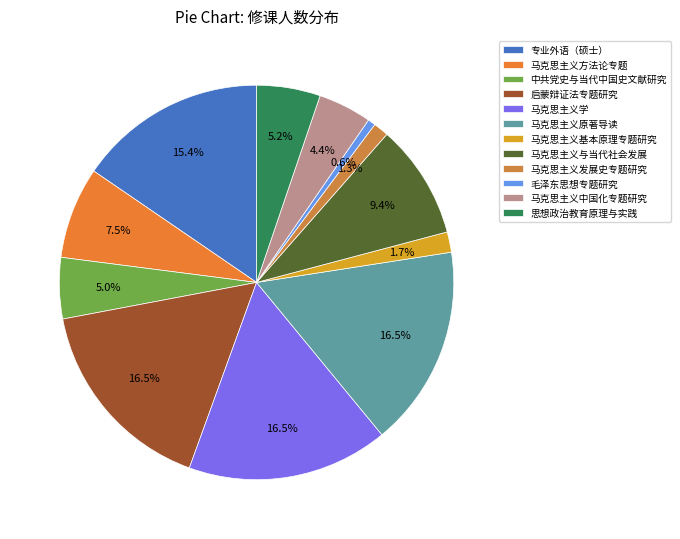

To the nearest percent, what is the average slice percentage?

8%